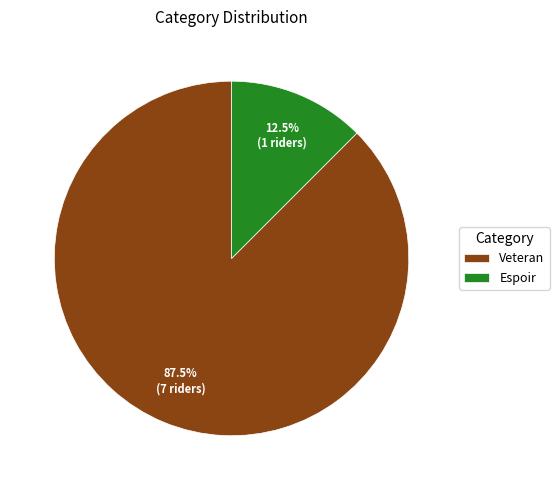

Rank the categories by value from lowest to highest.

Espoir, Veteran